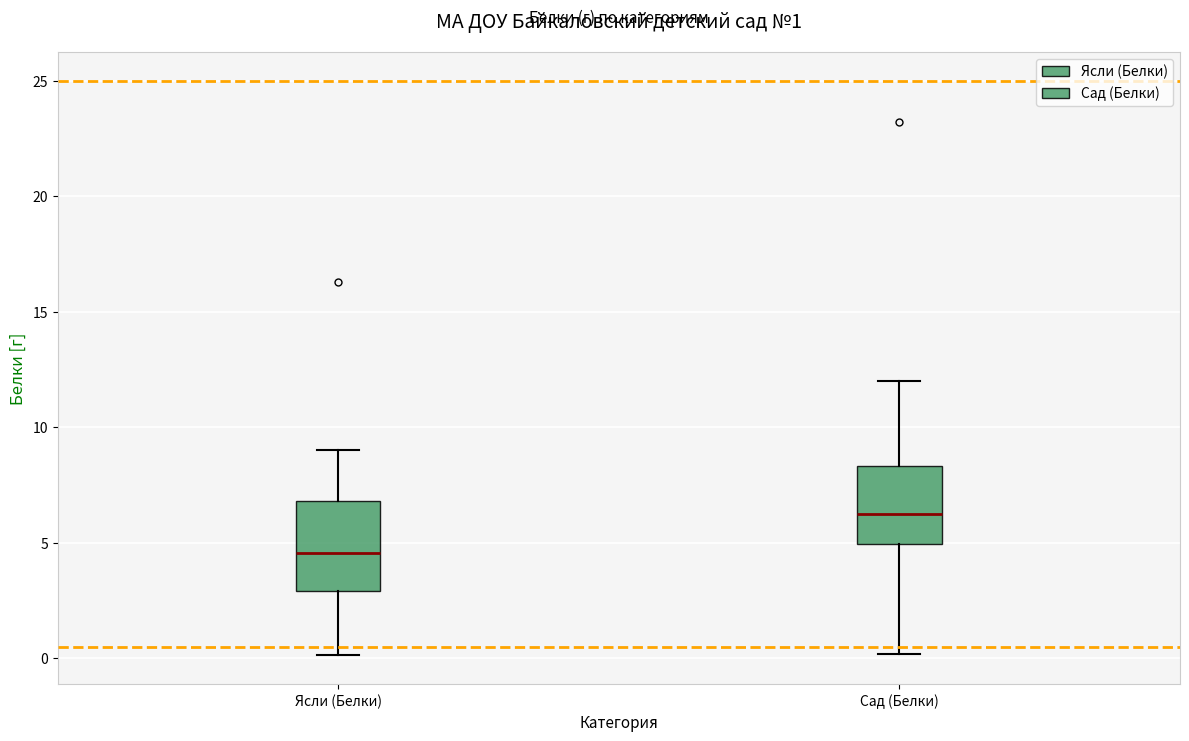

Which box has the highest median line?

Сад (Белки)